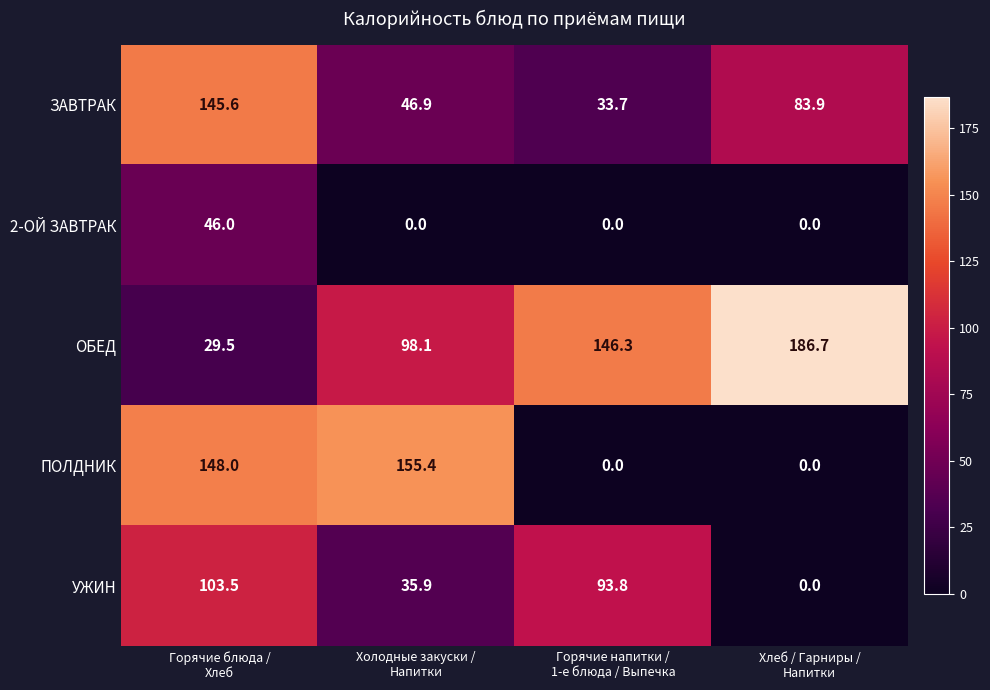

What is the difference between the highest and lowest values at Горячие блюда /
Хлеб?

118.5